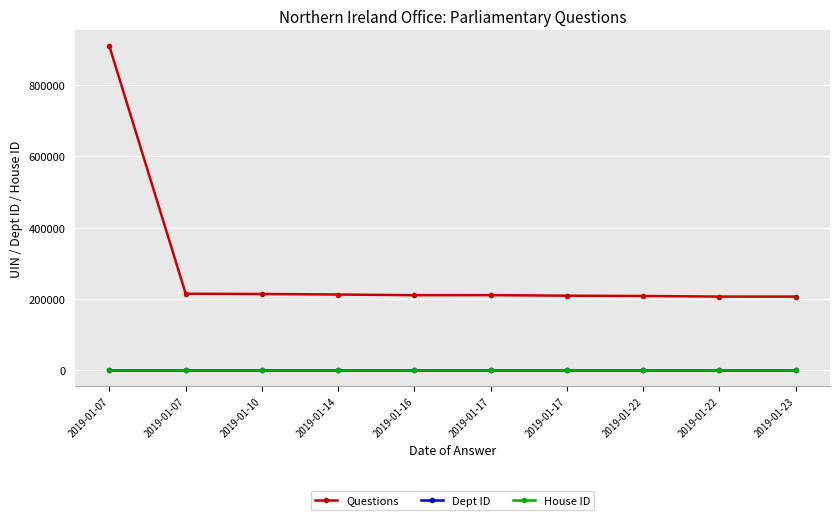

True or false: Questions and Dept ID intersect in this chart.

False